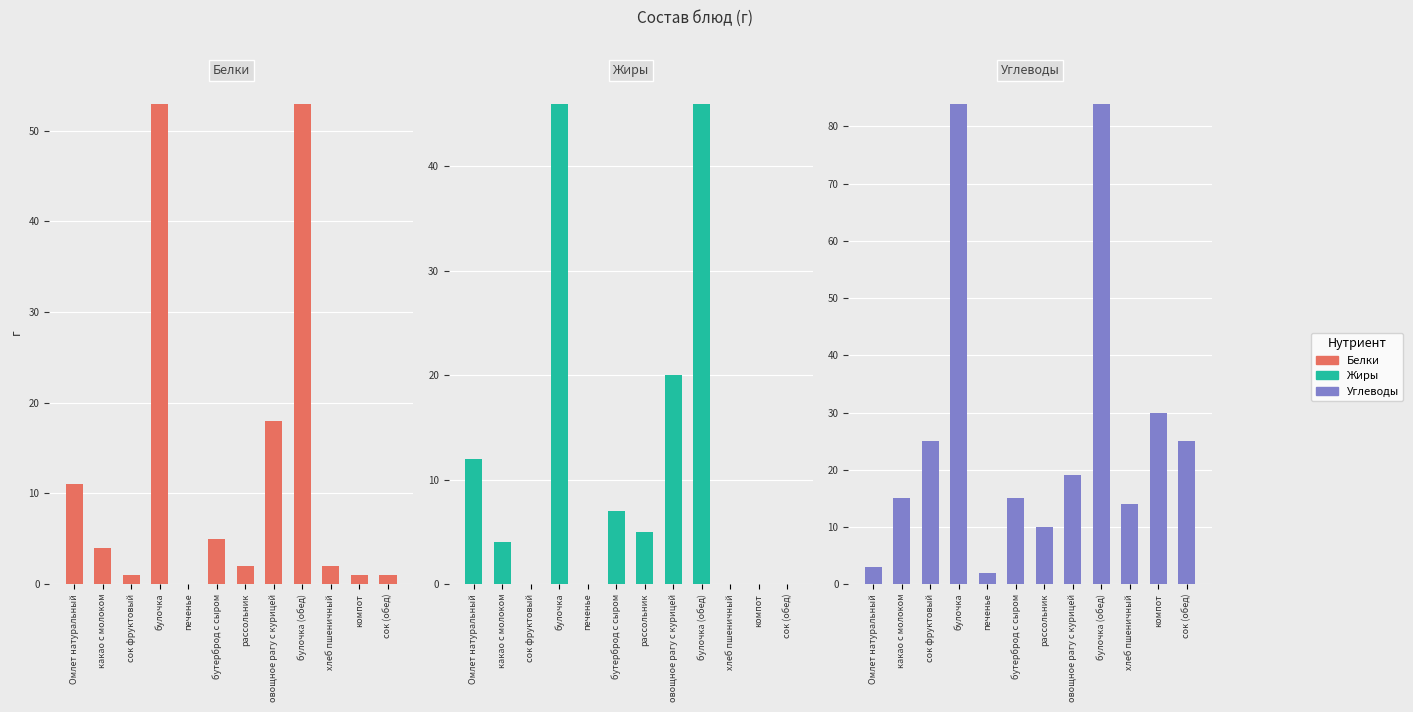

Which series changed the most between сок фруктовый and бутерброд с сыром?

Углеводы